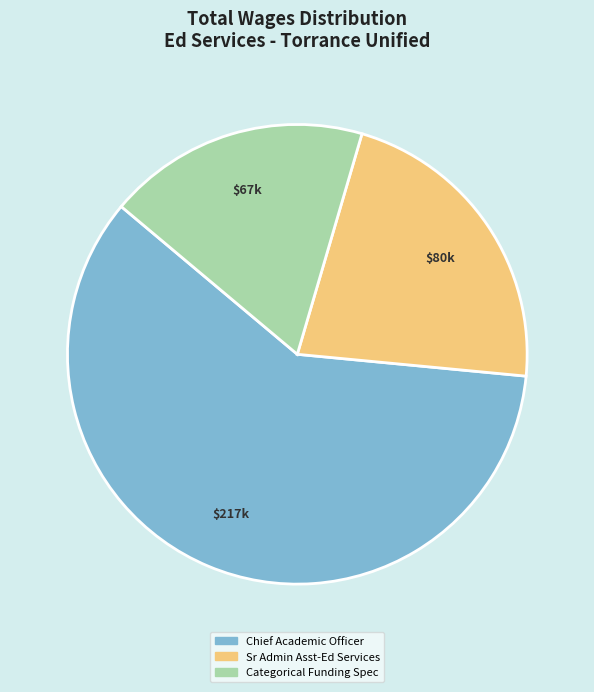

Do Categorical Funding Spec and Chief Academic Officer together represent more than half of the pie?

Yes